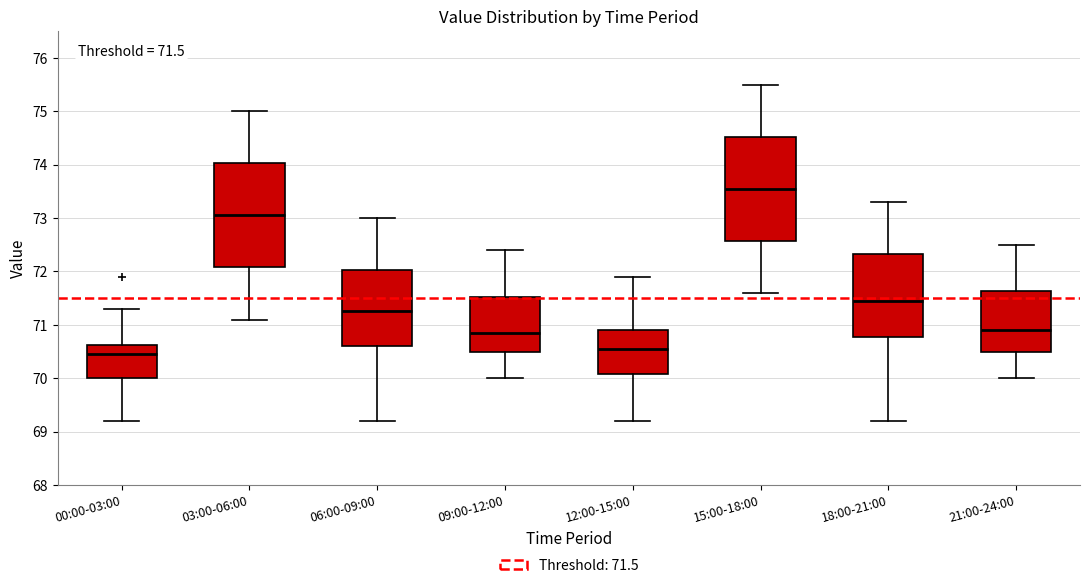

Which box's median line is the highest?

15:00-18:00